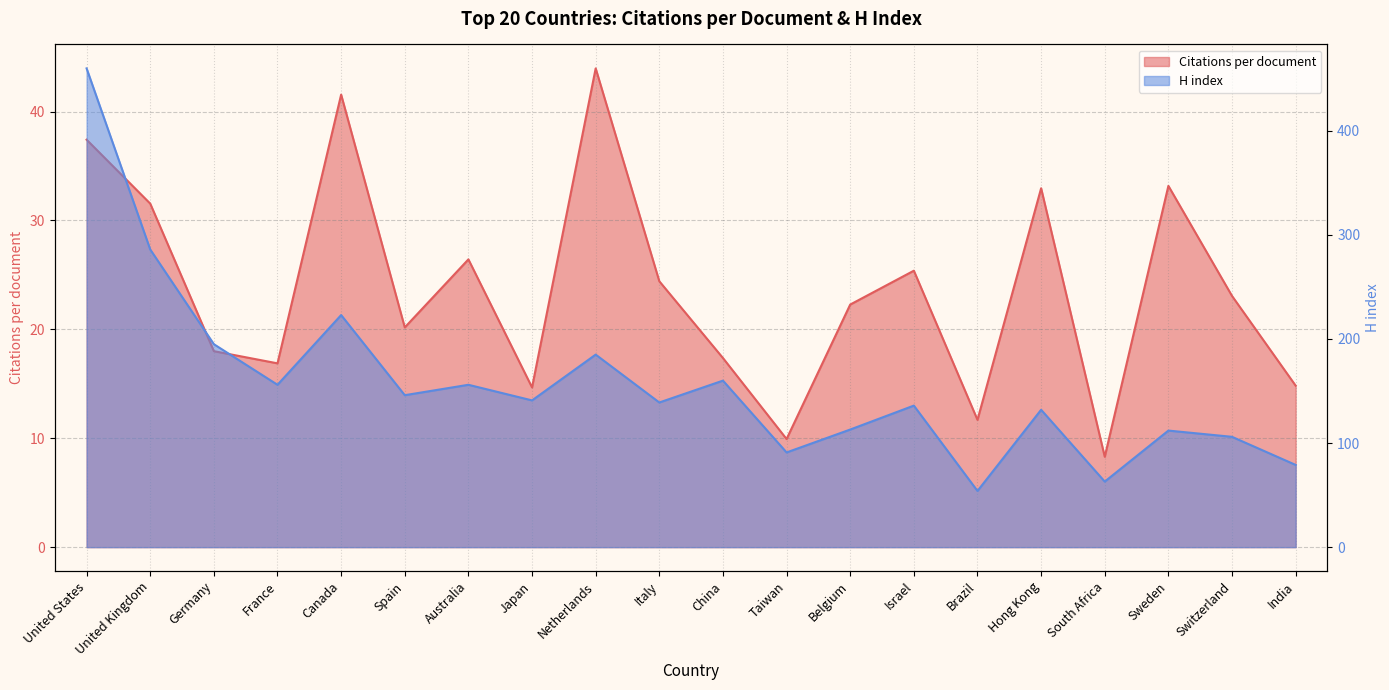

How many values in the Citations per document series exceed 23?

10